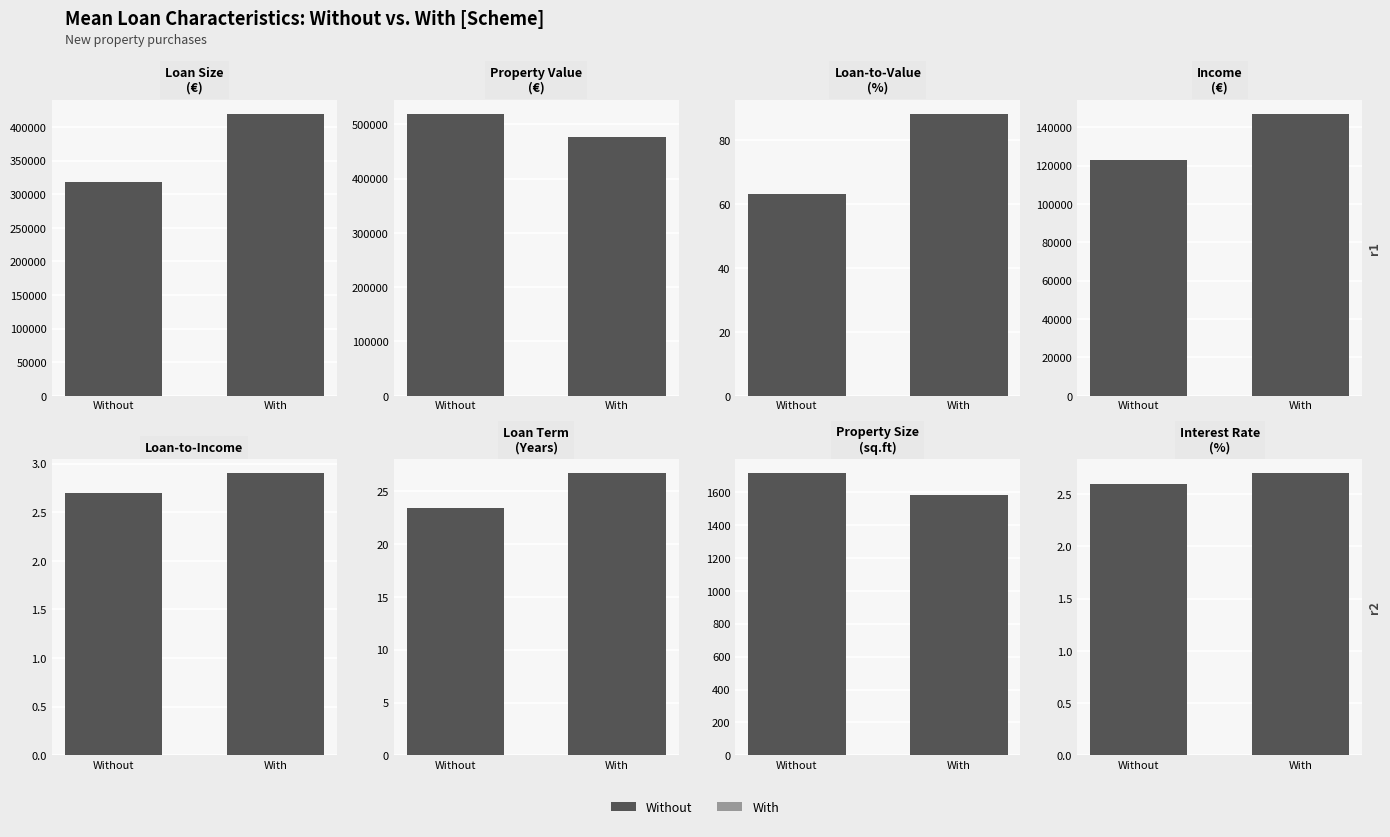

What is the approximate value at Without?

318770.9